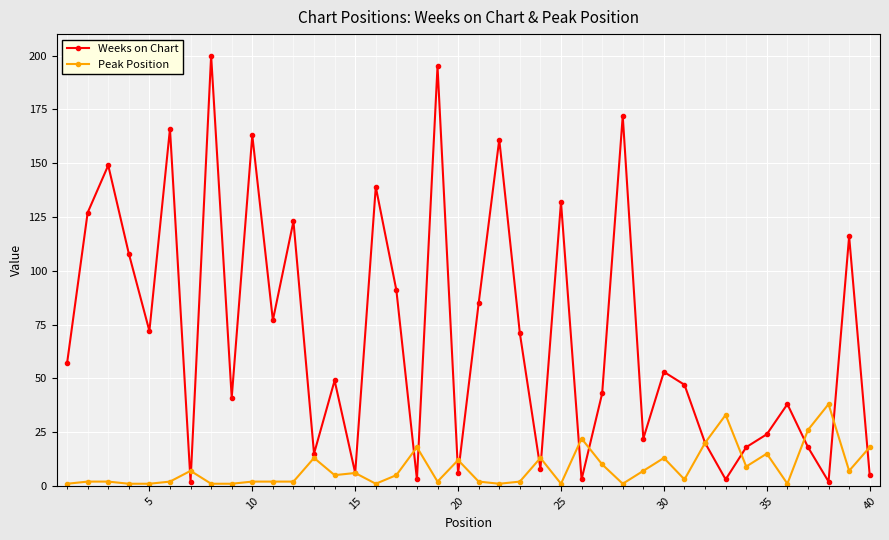

What is the value of the Peak Position point at the 19th from the left?

2